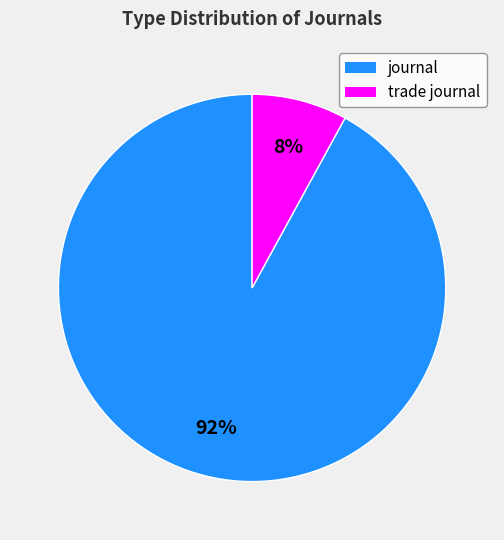

To the nearest percent, what portion does trade journal represent?

8%